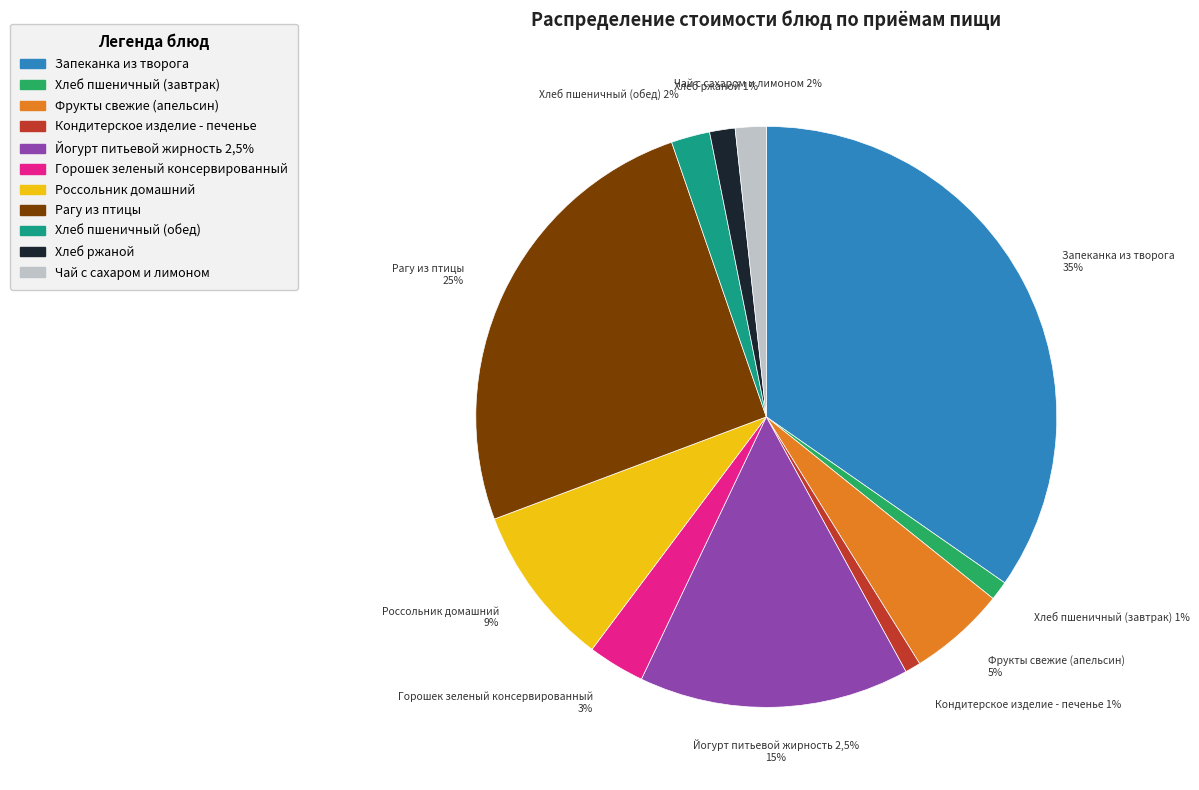

What is the change in value from Хлеб пшеничный (завтрак) to Кондитерское изделие - печенье?

-0.3